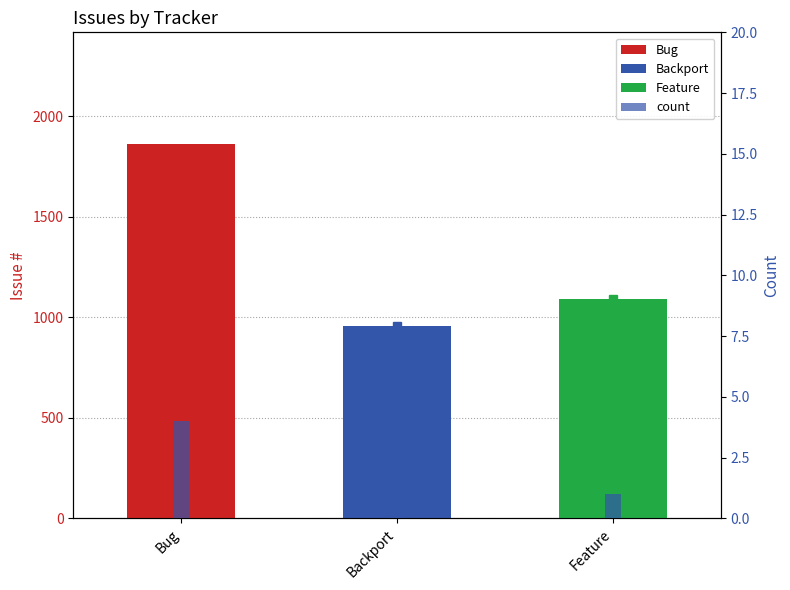

Is it true that count equals 2 at Bug?

False